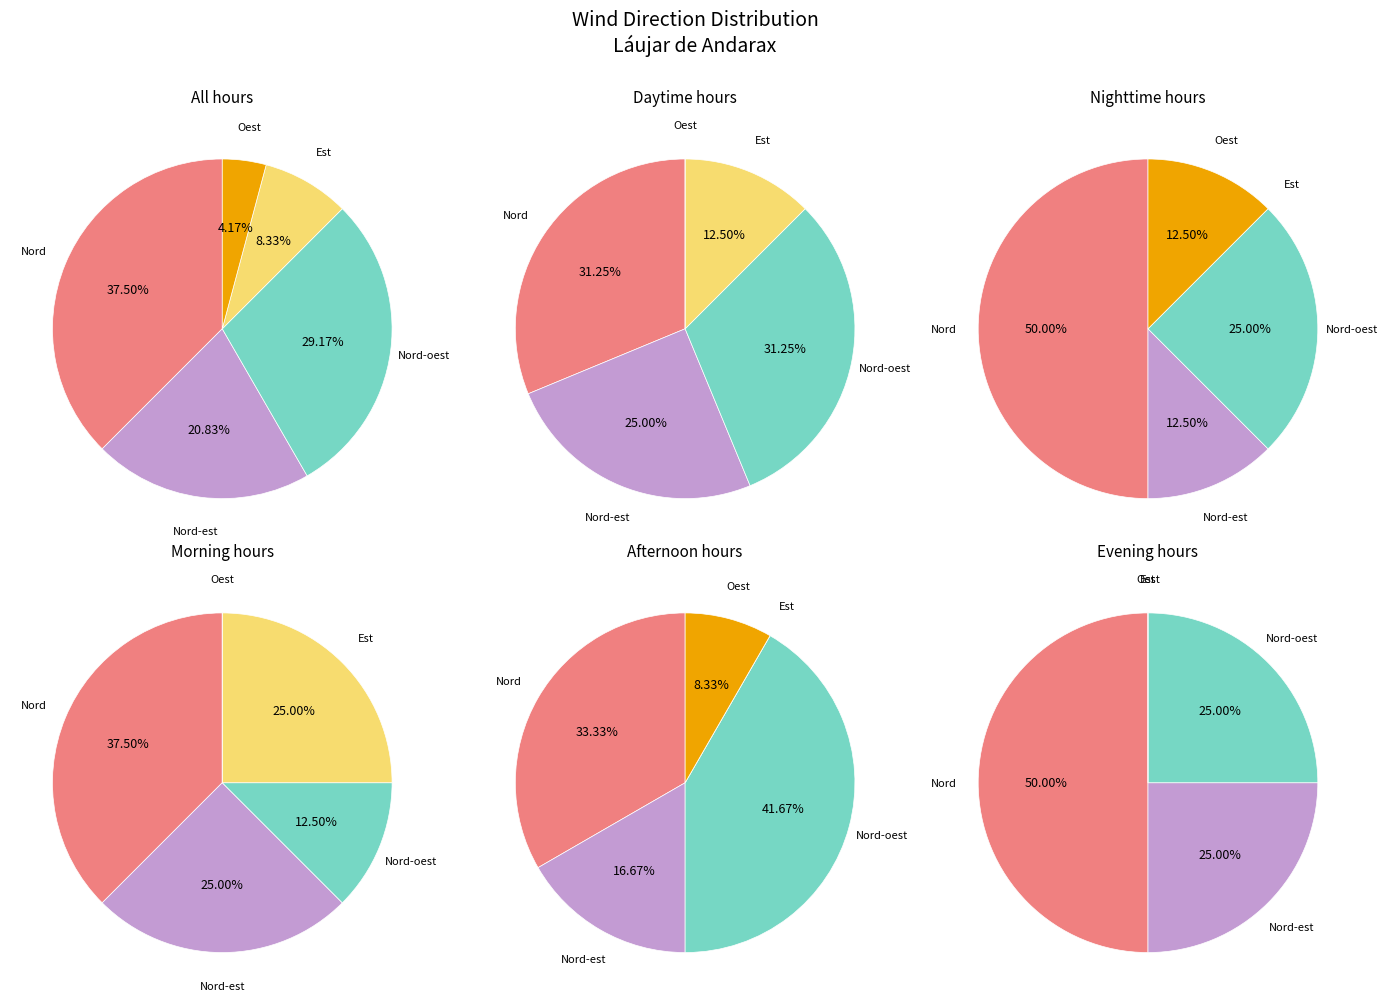

Which category has the smallest portion of the pie?

Oest